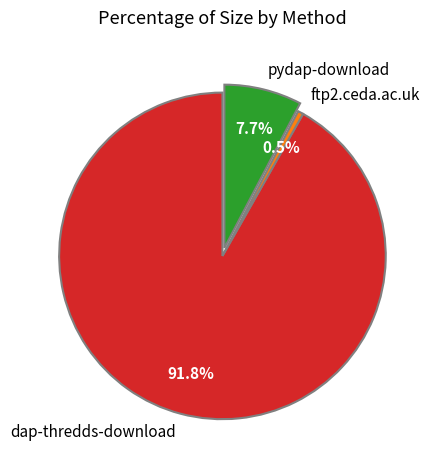

Does dap-thredds-download represent more than half of the total?

Yes